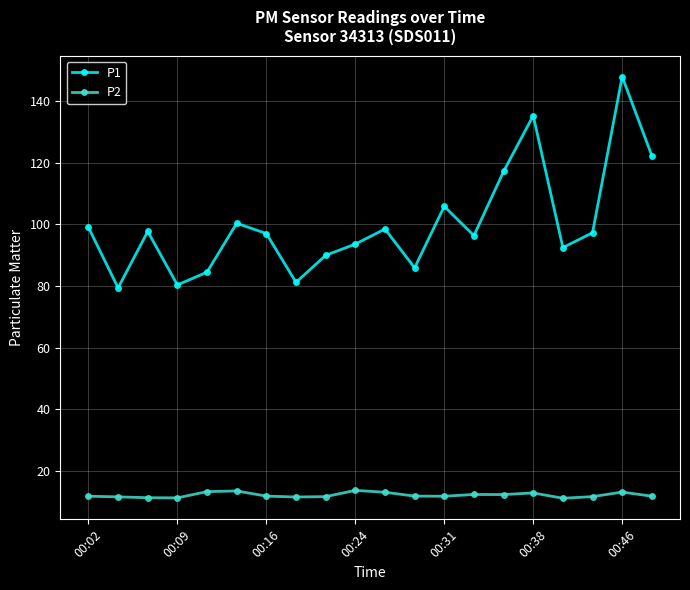

True or false: P2 and P1 cross at least once.

False